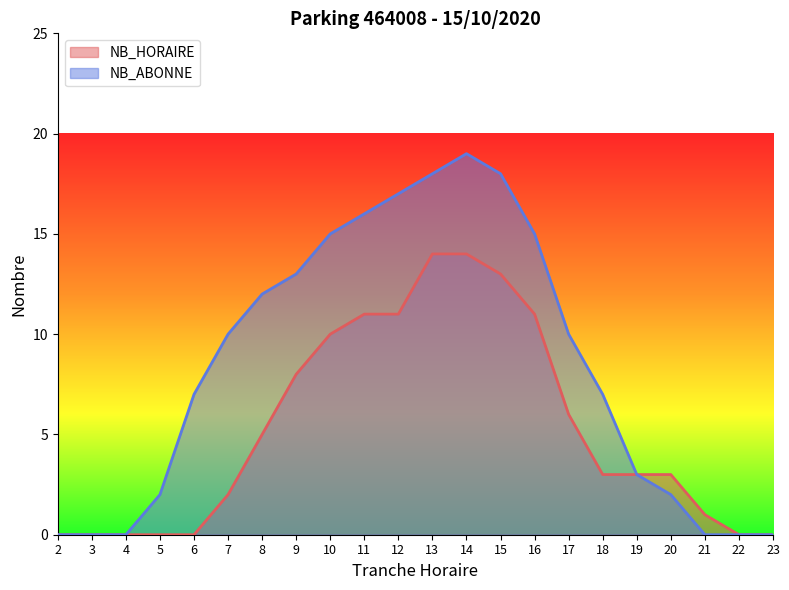

What is the value of the NB_HORAIRE point at the 18th from the left?

3